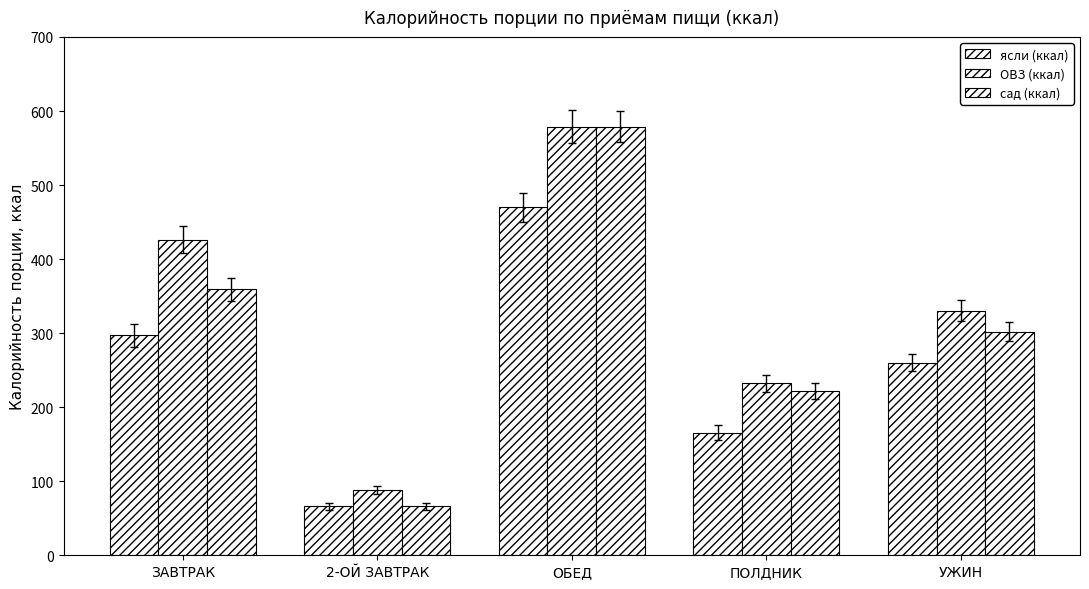

What is the minimum value for сад (ккал)?

66.0